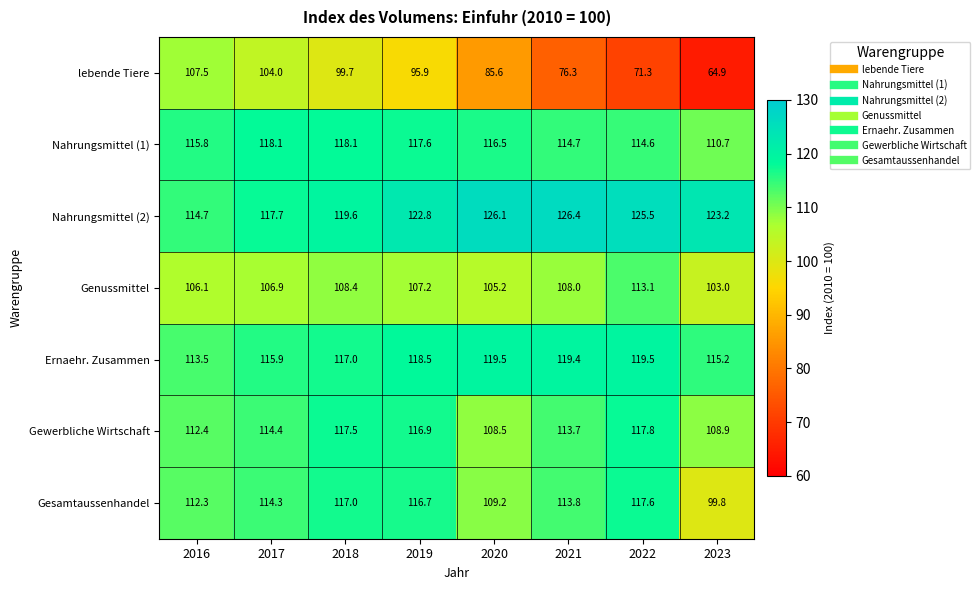

Which series changed the most between 2018 and 2020?

lebende Tiere